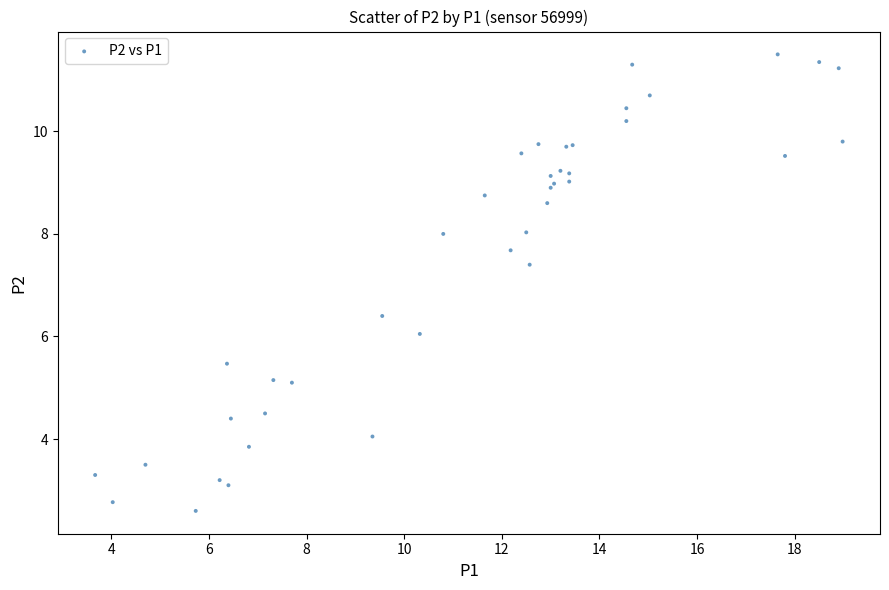

What Y value in the scatter plot is closest to 7?

7.4